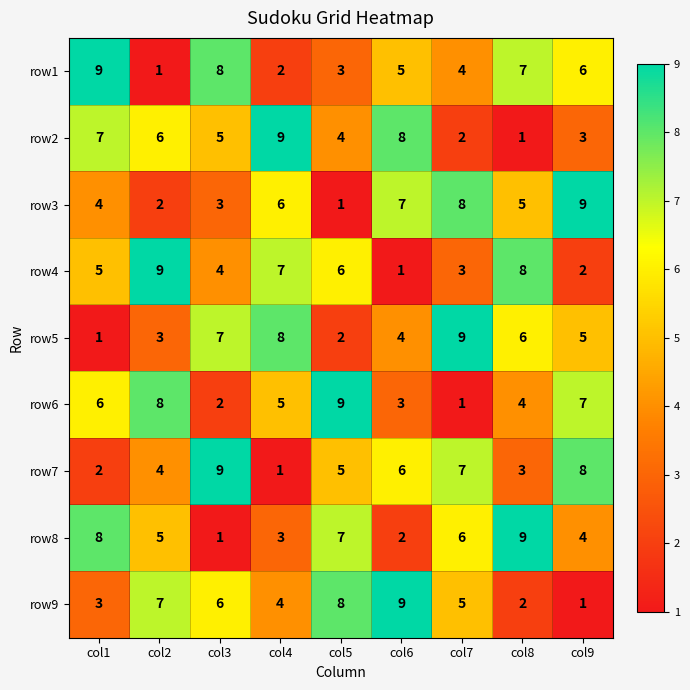

Rank the categories by row6 value from lowest to highest.

col7, col3, col6, col8, col4, col1, col9, col2, col5